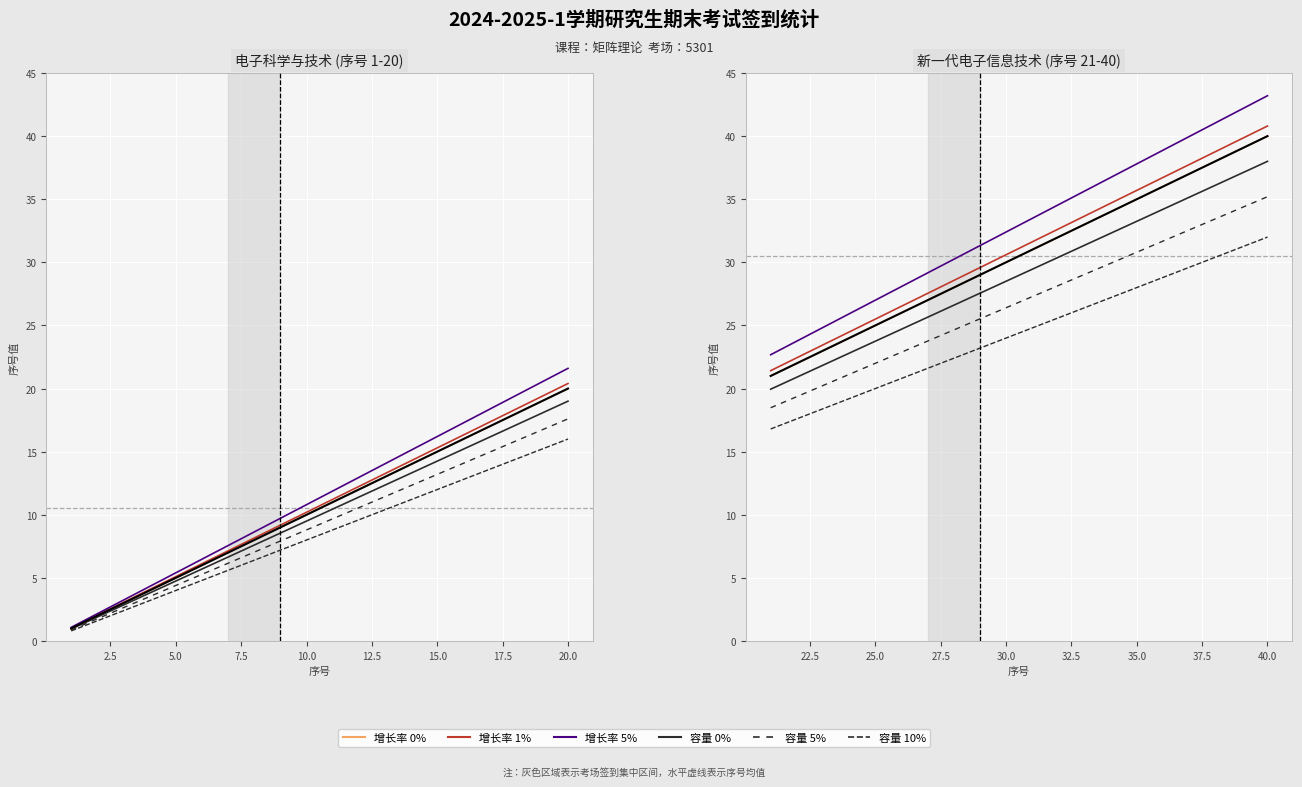

At which category is the sum across all series the highest?

20